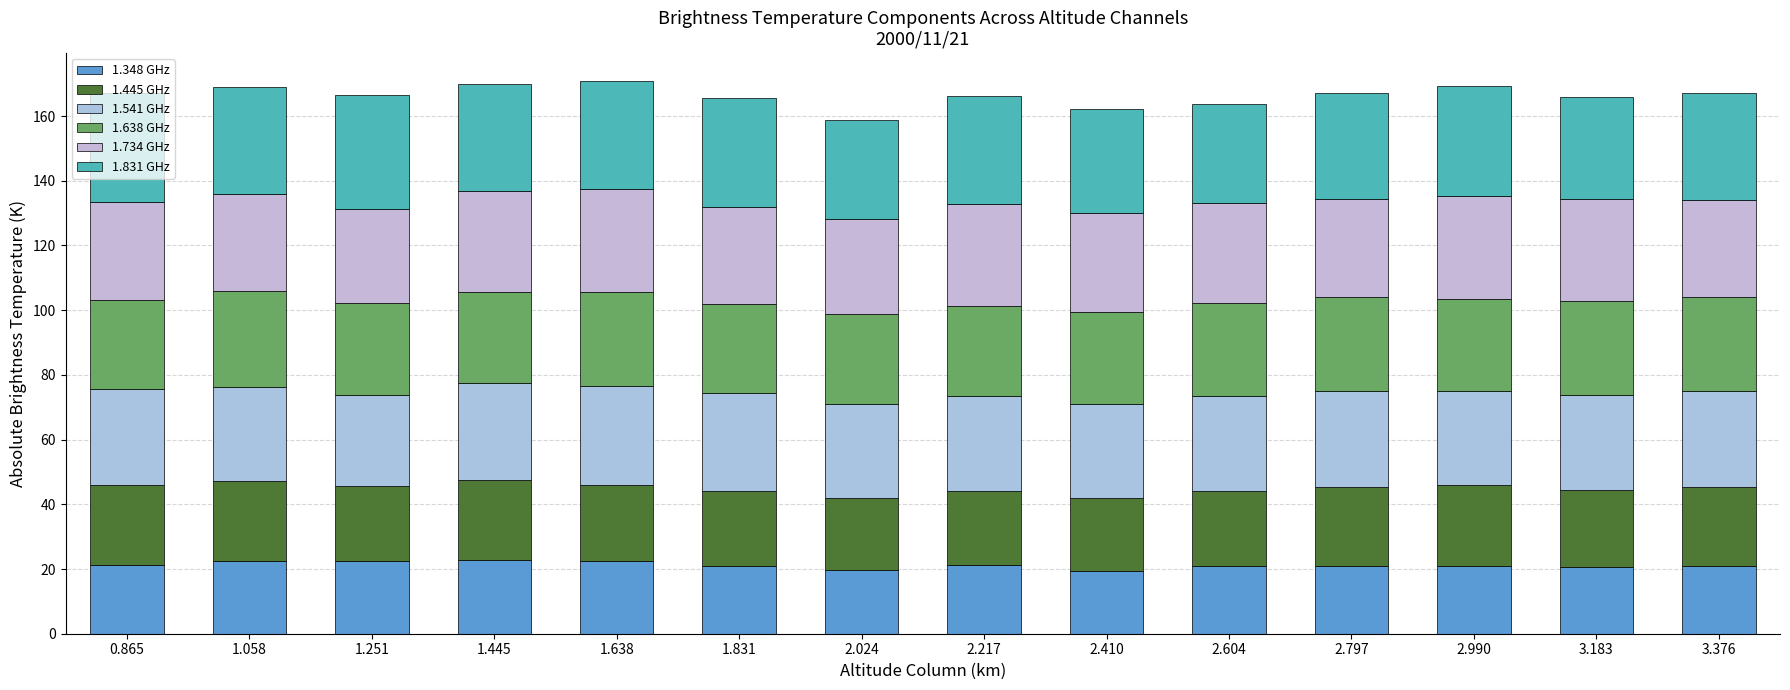

True or false: 1.638 GHz has a value of 17.3 at 3.183.

False